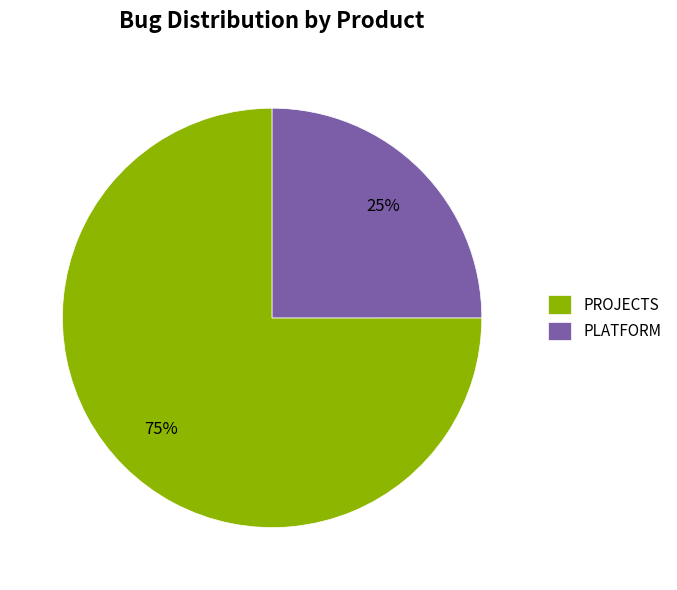

Between PROJECTS and PLATFORM, which is larger?

PROJECTS